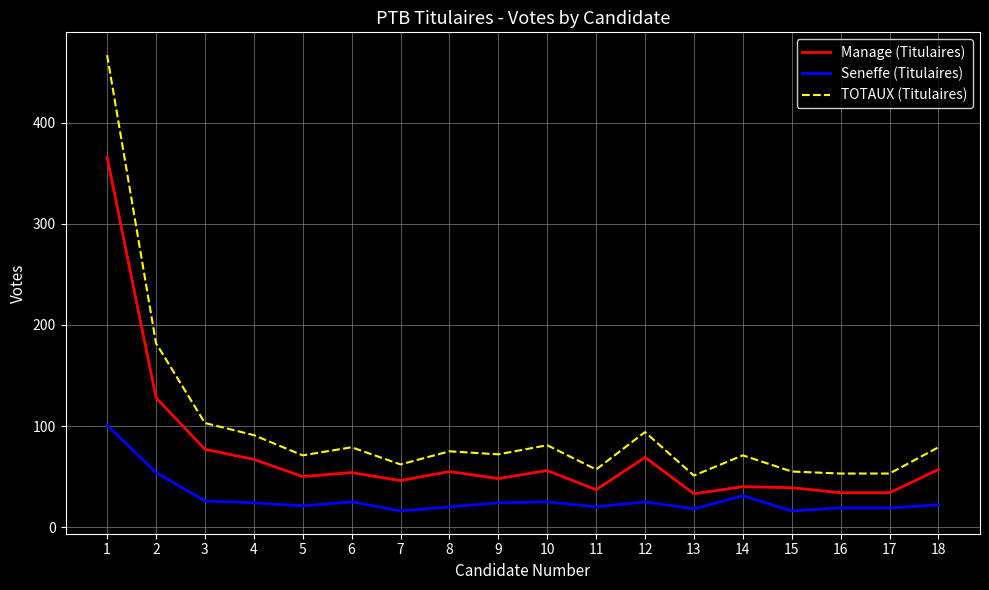

Rank the series at 8 from lowest to highest value.

Seneffe (Titulaires), Manage (Titulaires), TOTAUX (Titulaires)